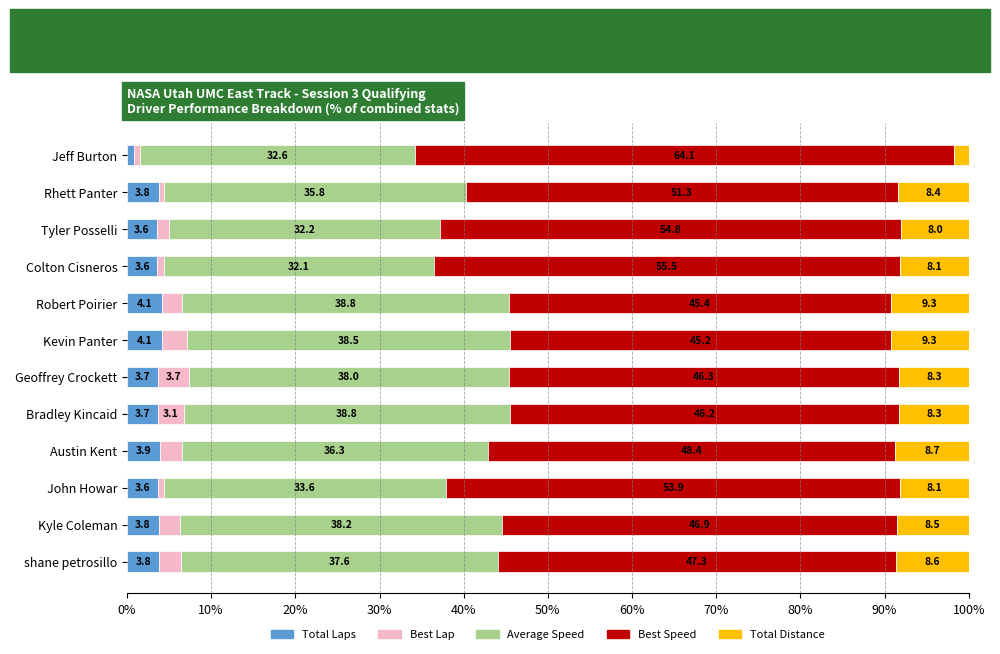

Where is Total Laps nearest to the value 2?

Jeff Burton